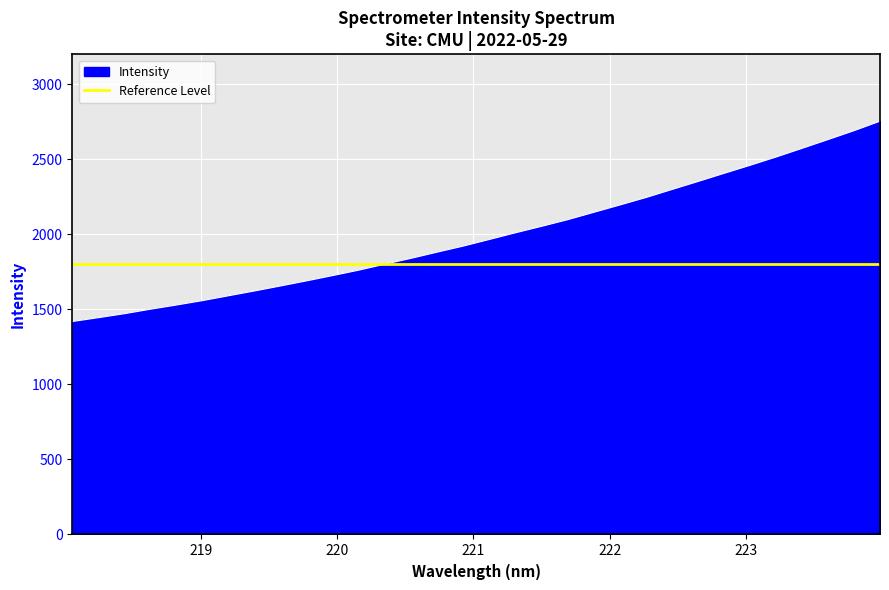

How many data points does each series have?

32